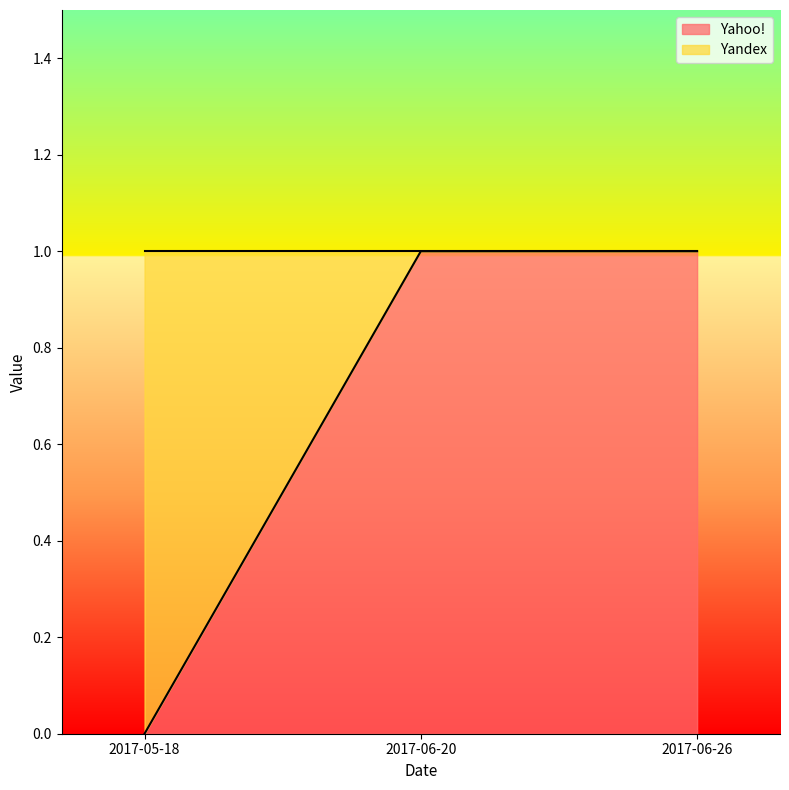

The value at 2017-05-18 is 0. True or false?

True